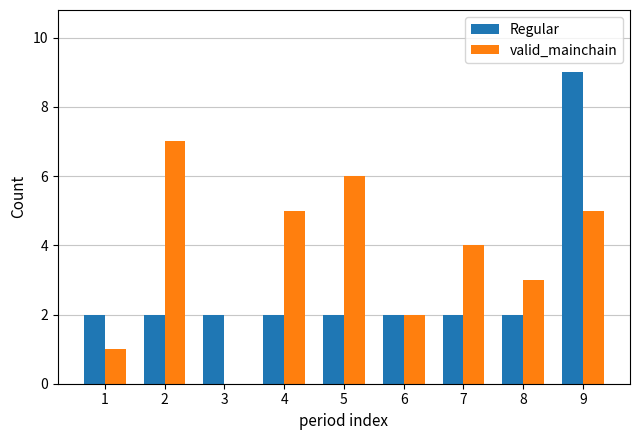

What is the sum of all valid_mainchain values?

33